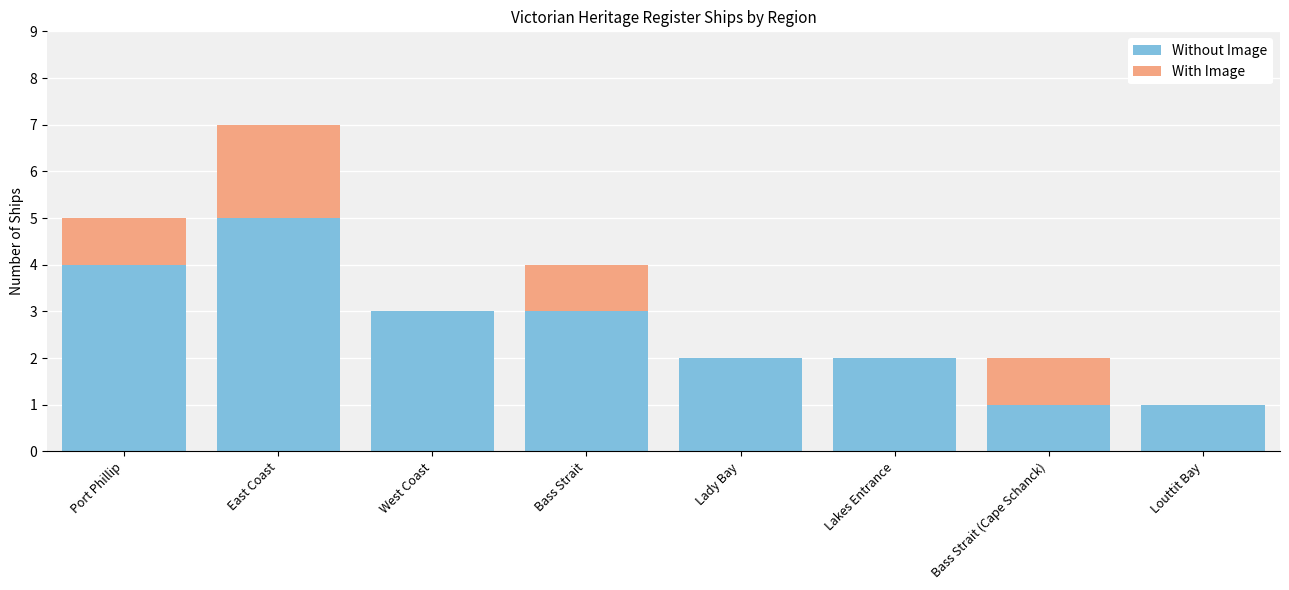

What value does the Without Image series have at East Coast?

5